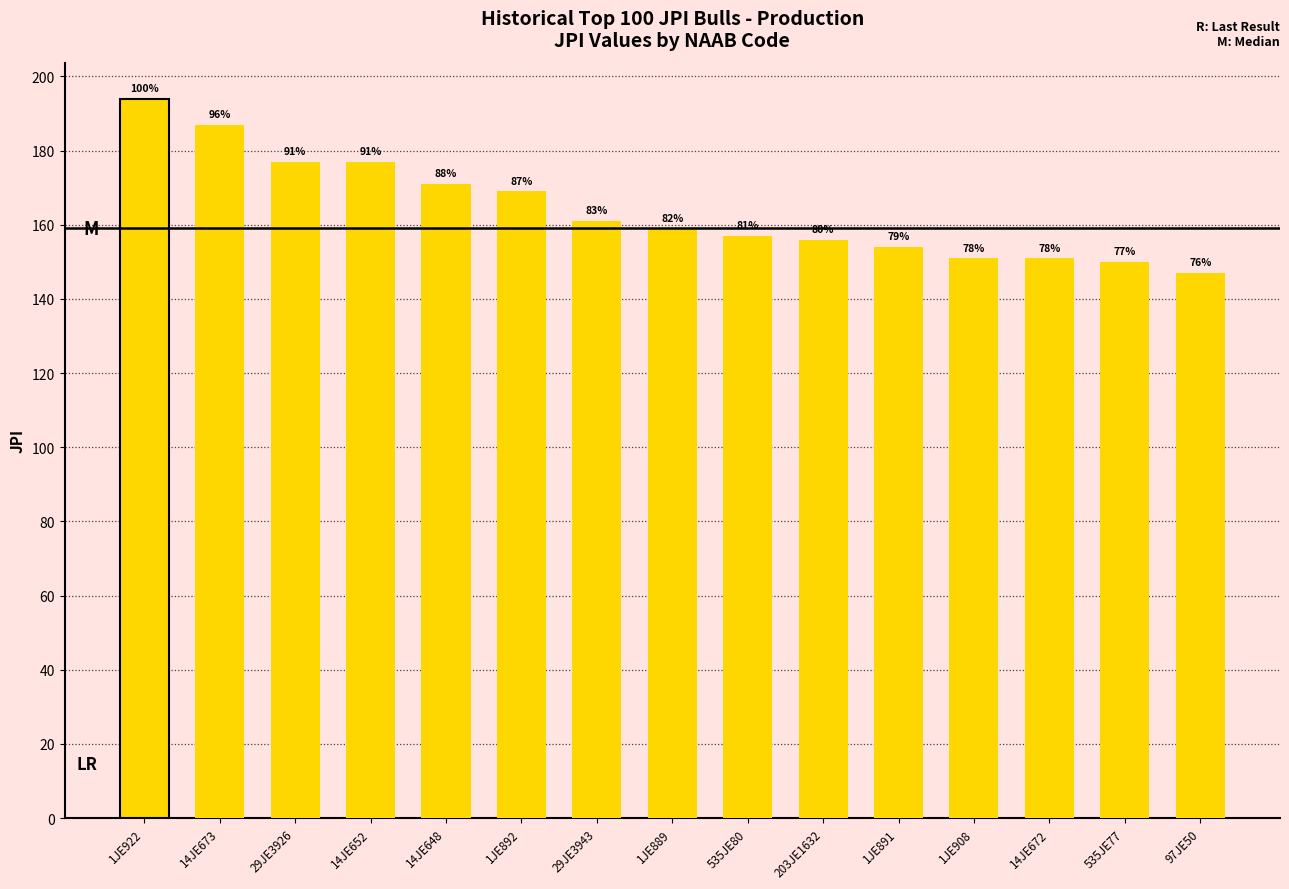

Are the bars horizontal?

No